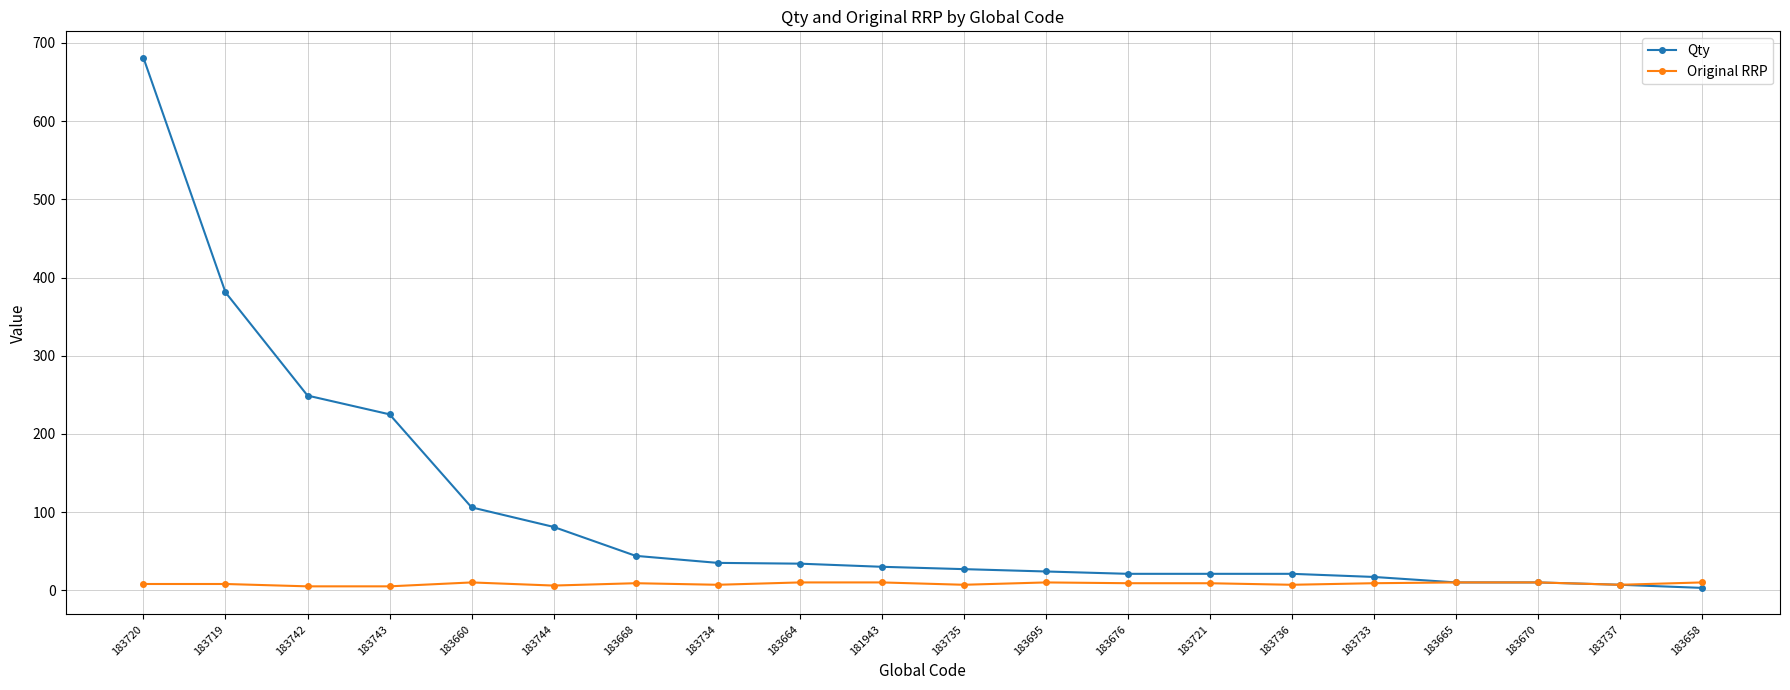

How many lines are shown in the chart?

2